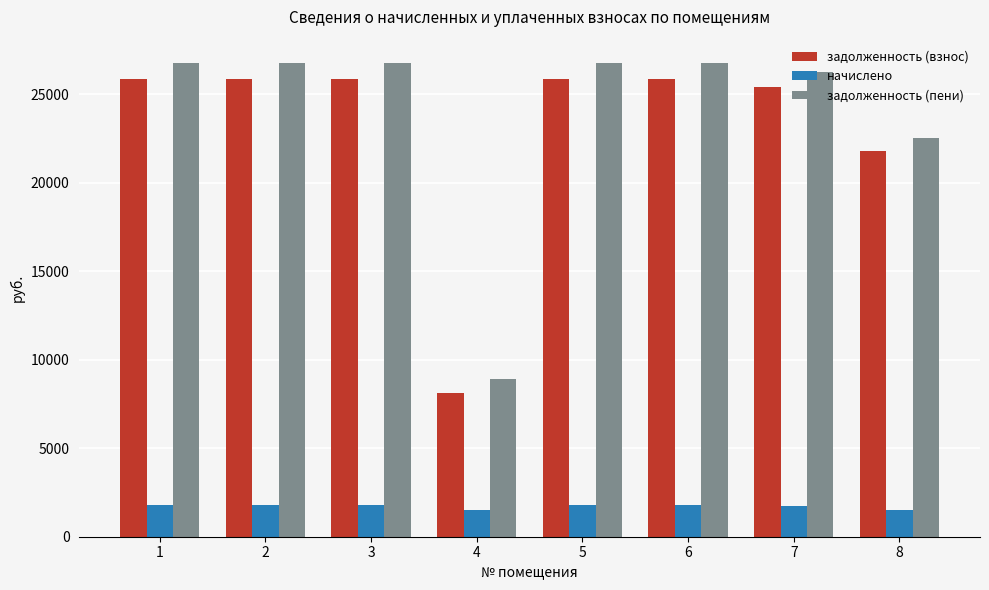

Which series has the widest spread of values?

задолженность (пени)